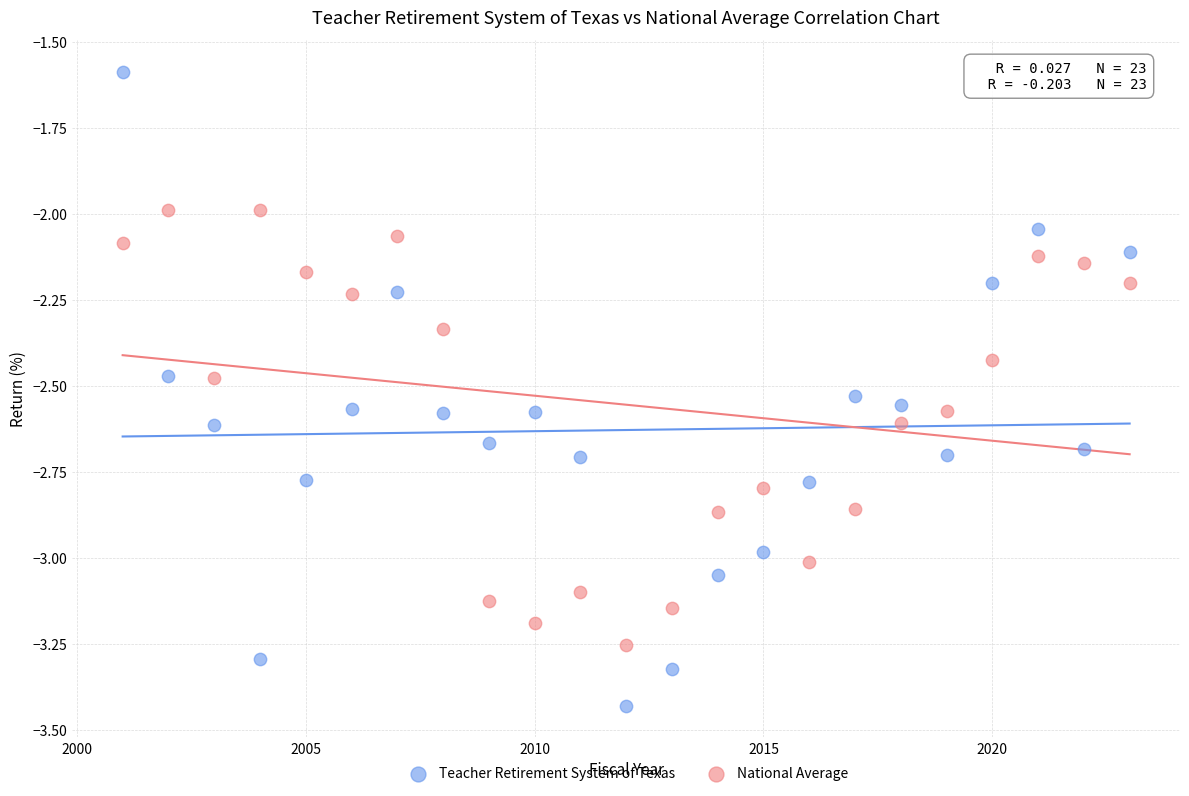

Across all data points, what is the range of Y values (max minus min)?

1.8